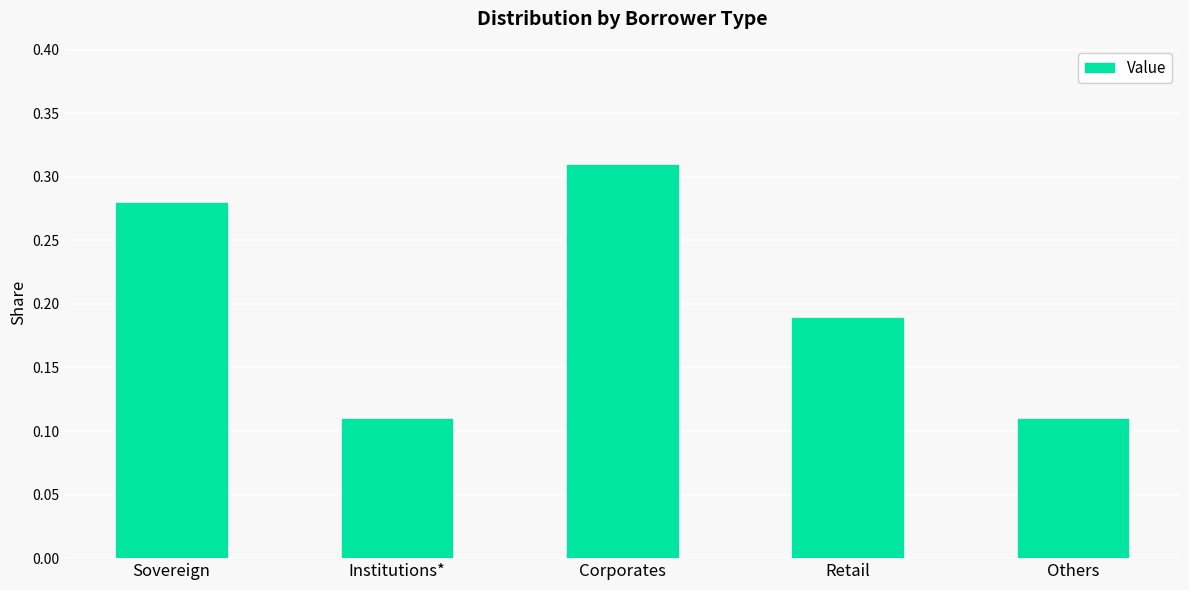

Which category has the highest value across all series?

Corporates